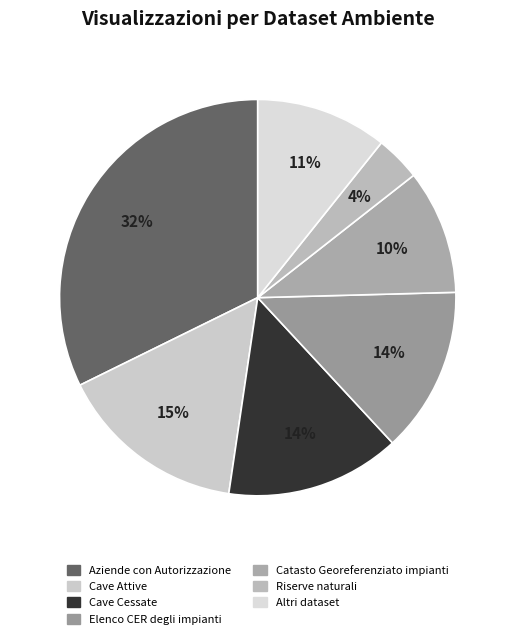

What percentage is the Catasto Georeferenziato impianti slice, to the nearest percent?

10%